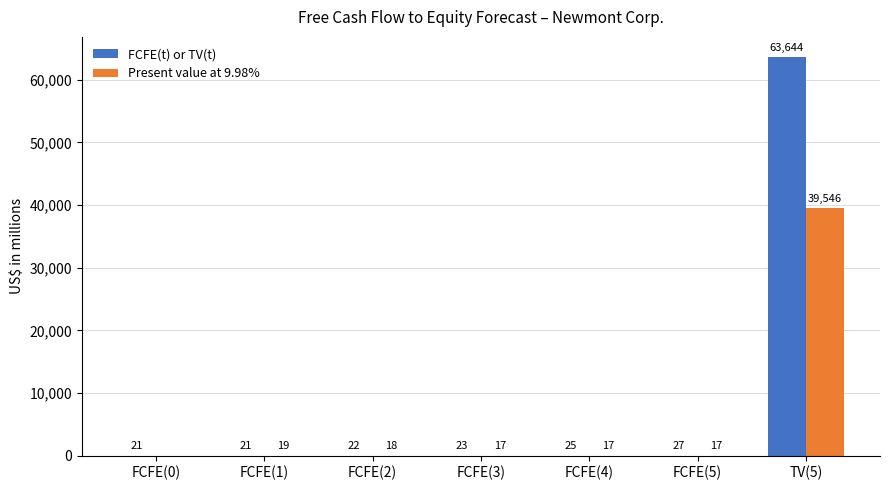

True or false: FCFE(t) or TV(t) has a value of 25 at FCFE(4).

True